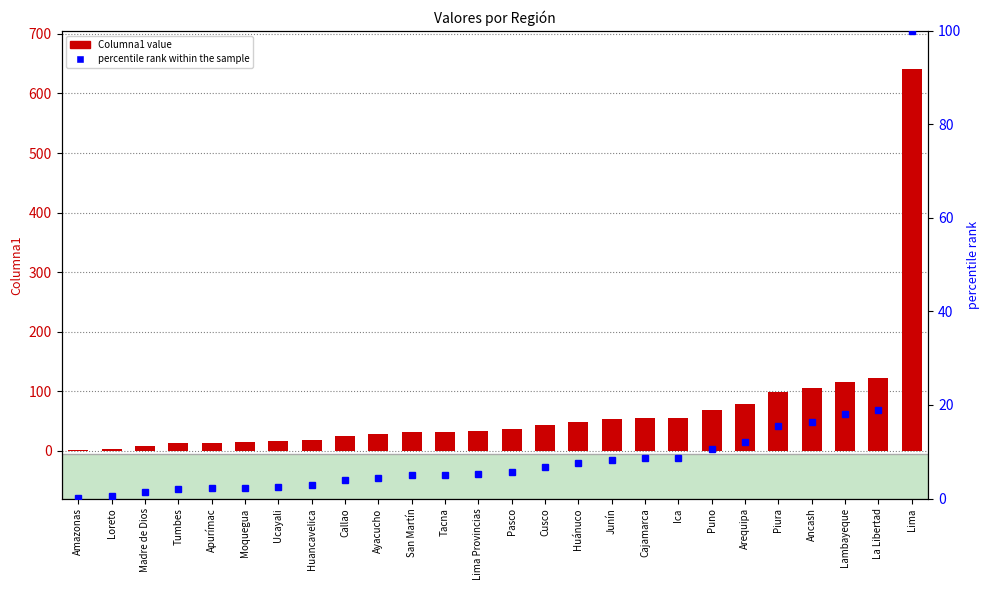

Which has a higher value, Piura or Puno?

Piura